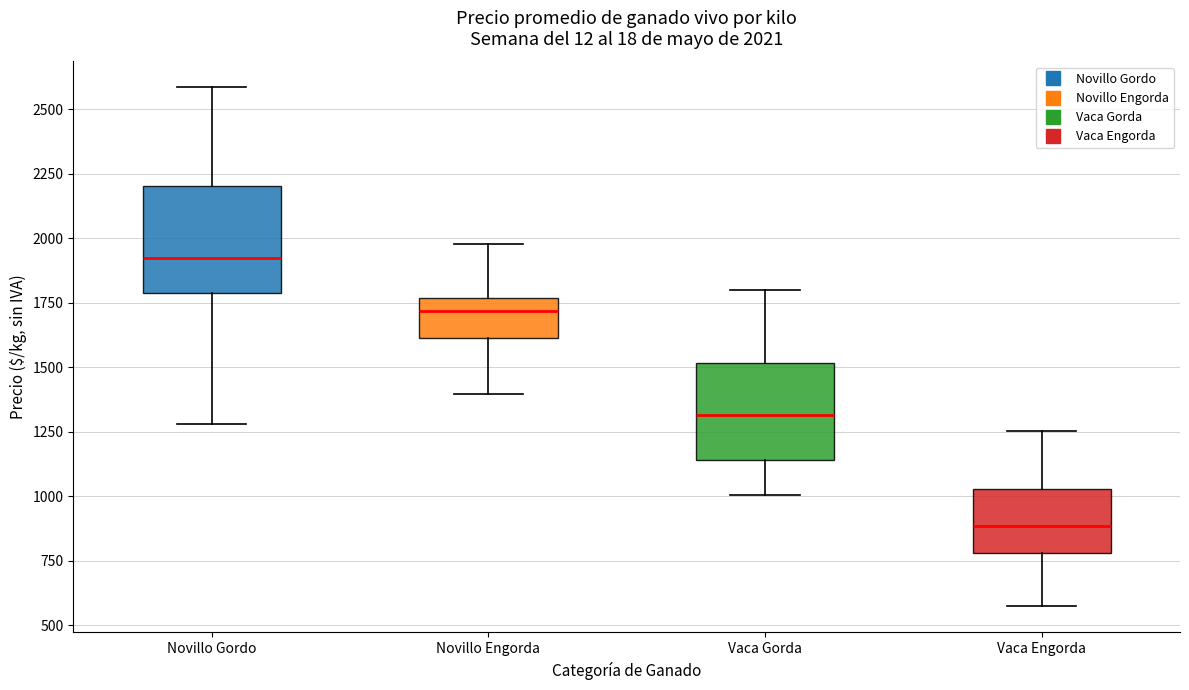

Which box has the lowest median line?

Vaca Engorda